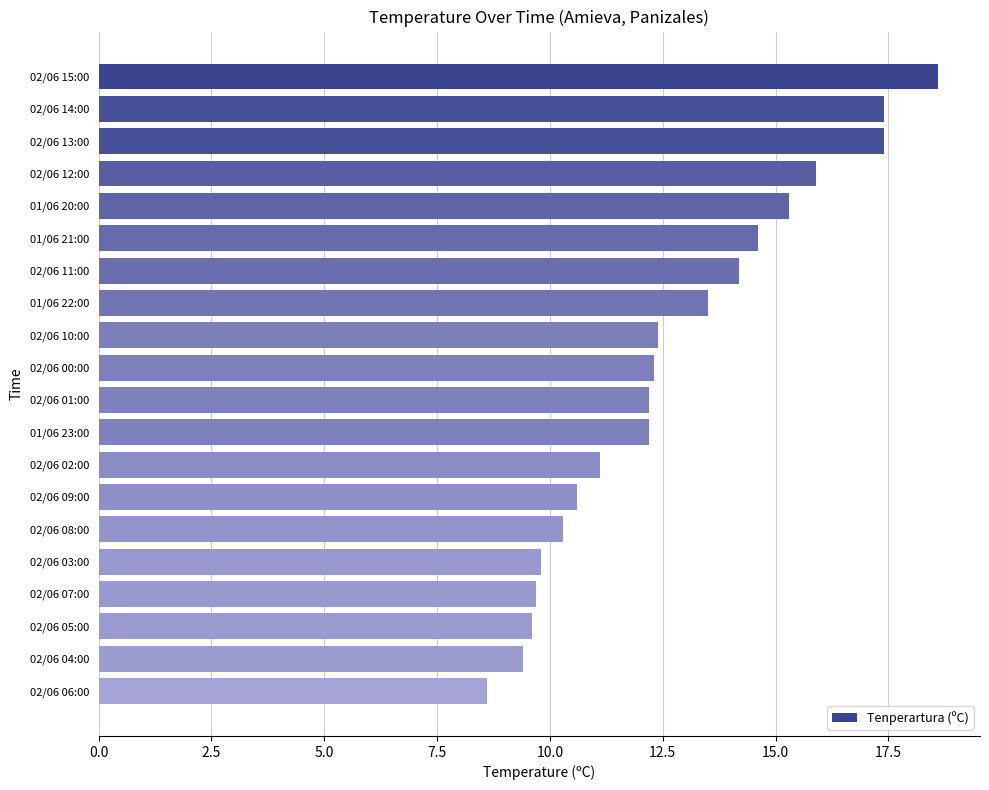

Which has a higher value, 02/06 06:00 or 02/06 08:00?

02/06 08:00